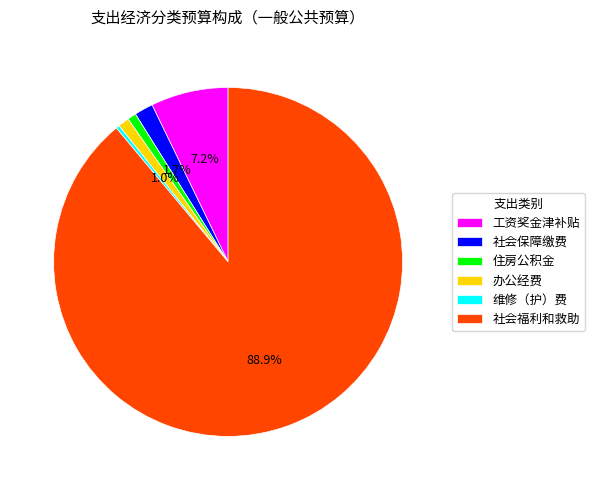

Count the number of slices in the pie.

6